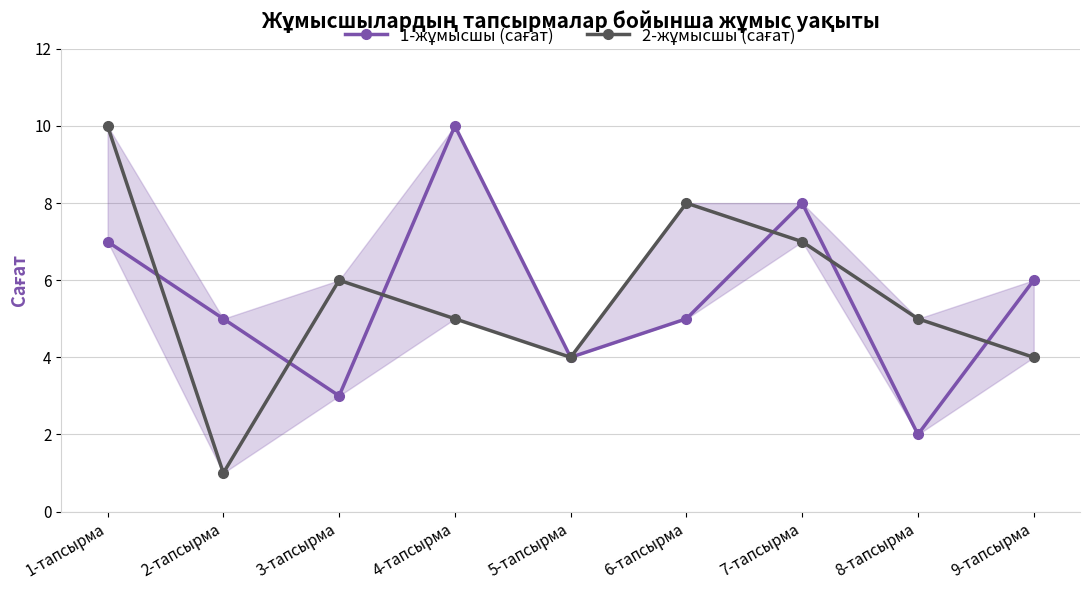

Is this an area chart (filled region under the line)?

No